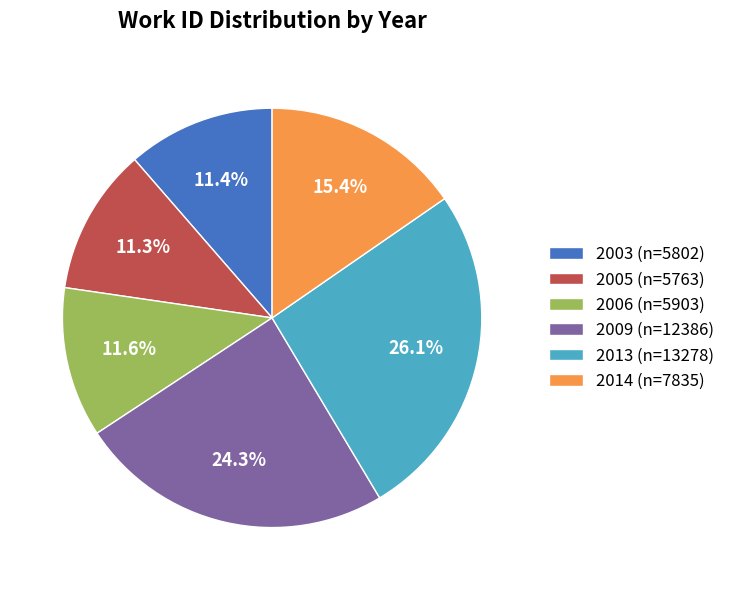

Which has a higher value, 2006 (n=5903) or 2009 (n=12386)?

2009 (n=12386)